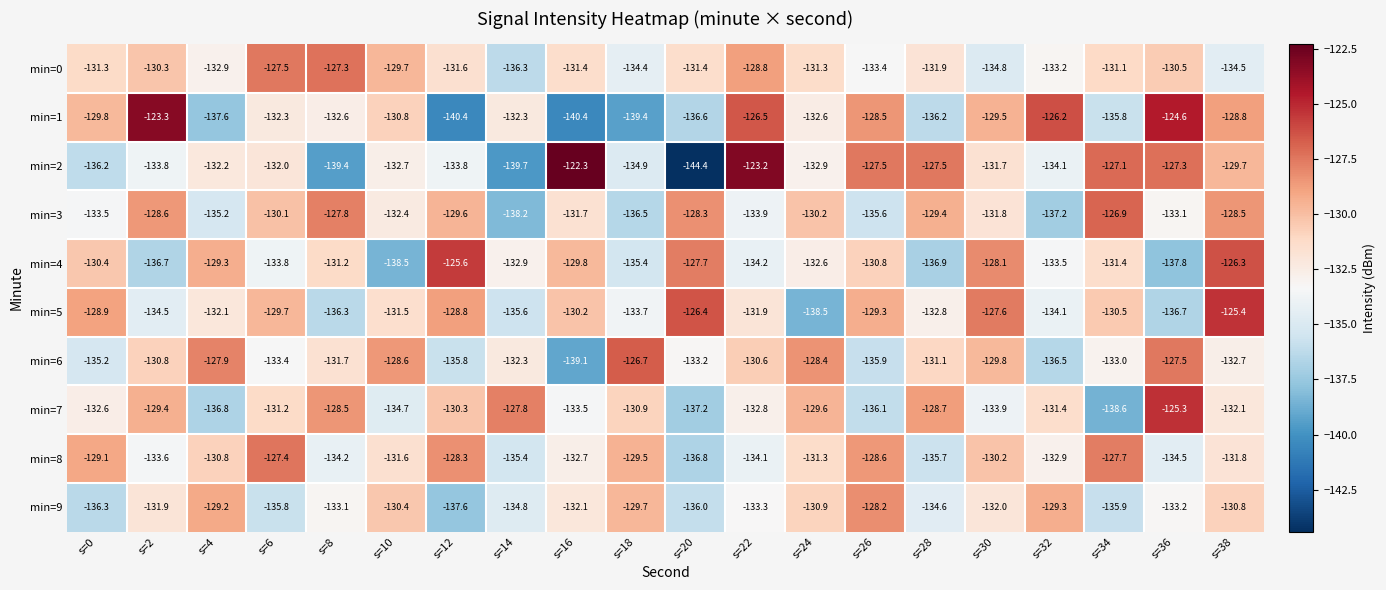

What is the smallest value displayed?

-144.4